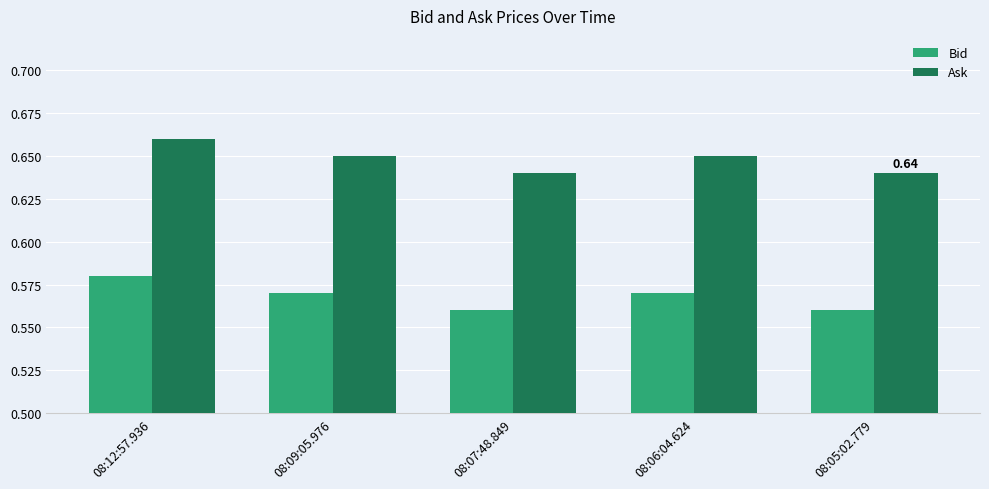

At which category is the sum across all series the highest?

08:12:57.936